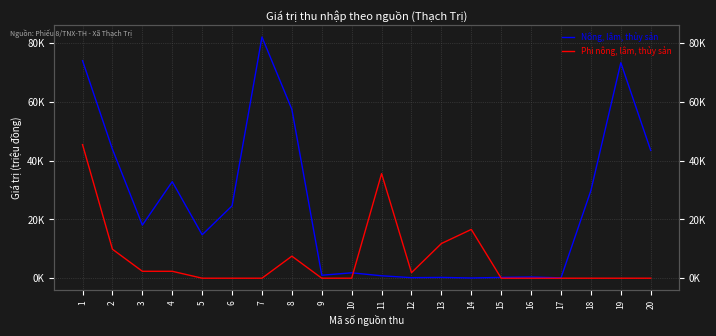

What is the maximum value shown in the chart?

82152.0